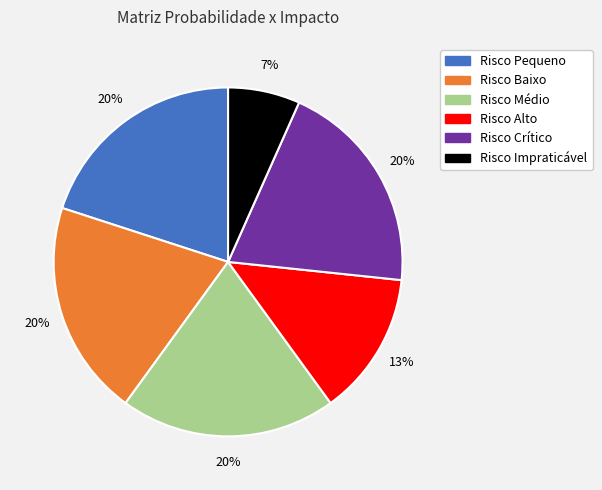

True or false: Risco Pequeno accounts for 12% of the total.

False